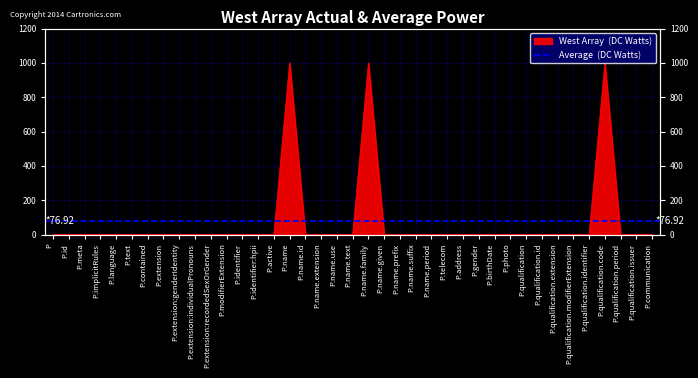

Is it true that the value at P.name.id is 415?

False